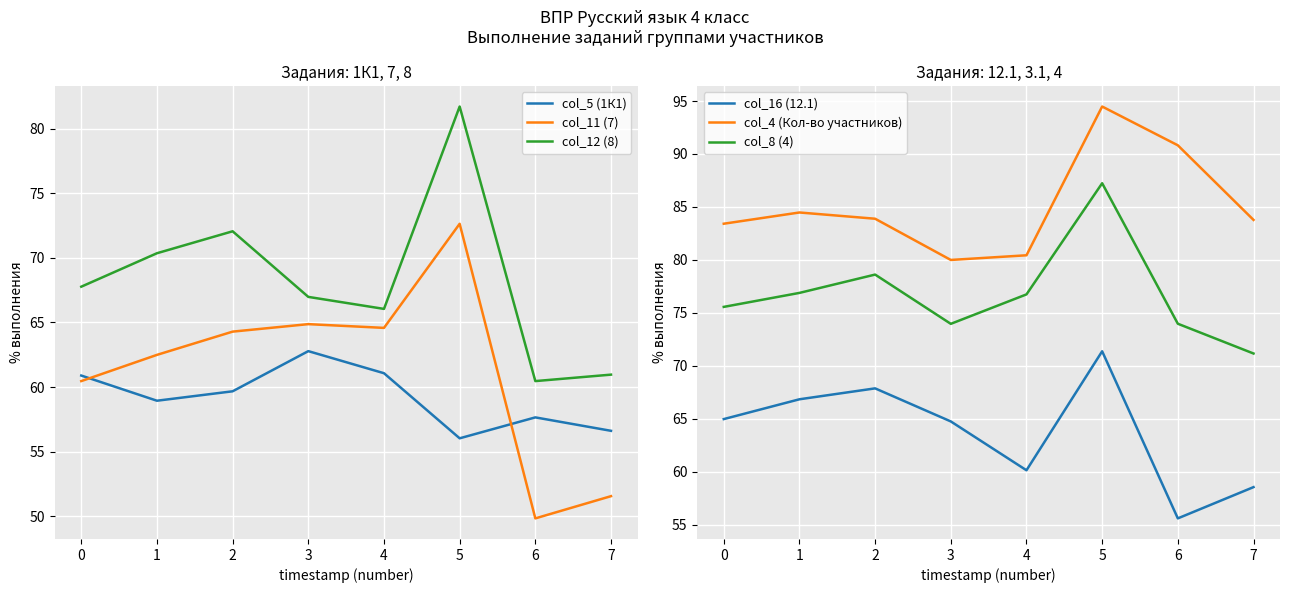

What is the total value across all series at 4?

409.0